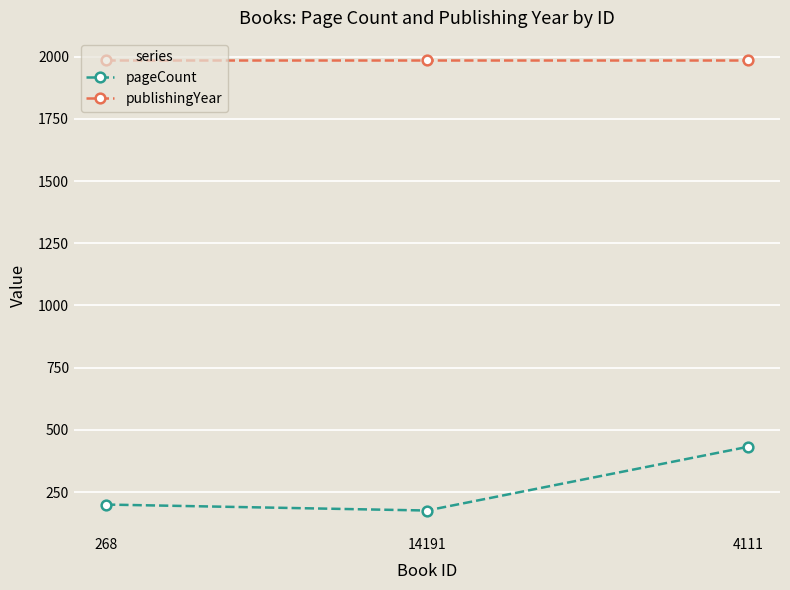

Is it true that pageCount equals 432 at 4111?

True